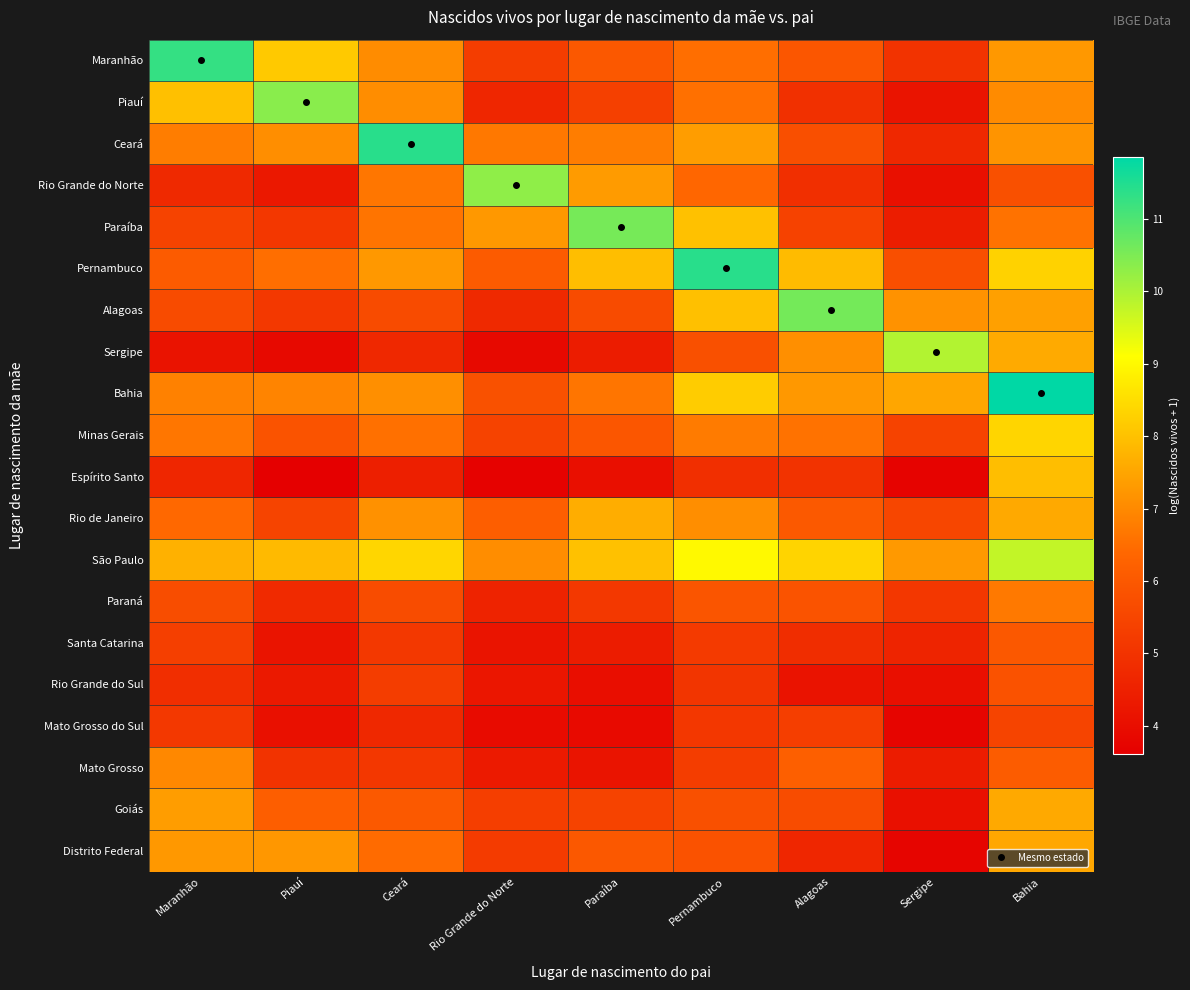

Reading right to left, extract all data points from this chart.

Maranhão: Bahia=7.3	Sergipe=5.0	Alagoas=6.0	Pernambuco=6.5	Paraíba=6.0	Rio Grande do Norte=5.3	Ceará=7.0	Piauí=8.1	Maranhão=11.3
Piauí: Bahia=7.0	Sergipe=4.2	Alagoas=4.9	Pernambuco=6.5	Paraíba=5.4	Rio Grande do Norte=4.7	Ceará=7.1	Piauí=10.4	Maranhão=8.0
Ceará: Bahia=7.2	Sergipe=4.7	Alagoas=5.8	Pernambuco=7.4	Paraíba=6.8	Rio Grande do Norte=6.7	Ceará=11.4	Piauí=7.1	Maranhão=6.8
Rio Grande do Norte: Bahia=5.8	Sergipe=4.1	Alagoas=4.9	Pernambuco=6.4	Paraíba=7.3	Rio Grande do Norte=10.3	Ceará=6.7	Piauí=4.3	Maranhão=4.7
Paraíba: Bahia=6.6	Sergipe=4.4	Alagoas=5.4	Pernambuco=8.0	Paraíba=10.6	Rio Grande do Norte=7.3	Ceará=6.6	Piauí=5.1	Maranhão=5.4
Pernambuco: Bahia=8.3	Sergipe=5.8	Alagoas=7.9	Pernambuco=11.4	Paraíba=8.0	Rio Grande do Norte=6.1	Ceará=7.3	Piauí=6.5	Maranhão=6.1
Alagoas: Bahia=7.4	Sergipe=7.2	Alagoas=10.6	Pernambuco=8.0	Paraíba=5.7	Rio Grande do Norte=4.7	Ceará=5.6	Piauí=5.1	Maranhão=5.6
Sergipe: Bahia=7.6	Sergipe=9.9	Alagoas=7.1	Pernambuco=5.8	Paraíba=4.4	Rio Grande do Norte=3.9	Ceará=4.7	Piauí=3.9	Maranhão=4.1
Bahia: Bahia=11.9	Sergipe=7.5	Alagoas=7.3	Pernambuco=8.2	Paraíba=6.6	Rio Grande do Norte=5.8	Ceará=7.1	Piauí=6.9	Maranhão=6.9
Minas Gerais: Bahia=8.4	Sergipe=5.4	Alagoas=6.6	Pernambuco=6.7	Paraíba=6.0	Rio Grande do Norte=5.4	Ceará=6.5	Piauí=5.9	Maranhão=6.7
Espírito Santo: Bahia=7.9	Sergipe=3.7	Alagoas=5.0	Pernambuco=4.9	Paraíba=4.0	Rio Grande do Norte=3.7	Ceará=4.5	Piauí=3.6	Maranhão=4.7
Rio de Janeiro: Bahia=7.6	Sergipe=5.5	Alagoas=6.0	Pernambuco=7.1	Paraíba=7.6	Rio Grande do Norte=6.2	Ceará=7.1	Piauí=5.5	Maranhão=6.4
São Paulo: Bahia=9.8	Sergipe=7.3	Alagoas=8.3	Pernambuco=9.0	Paraíba=8.0	Rio Grande do Norte=7.1	Ceará=8.4	Piauí=7.9	Maranhão=7.7
Paraná: Bahia=6.7	Sergipe=5.1	Alagoas=5.9	Pernambuco=5.9	Paraíba=5.2	Rio Grande do Norte=4.6	Ceará=5.7	Piauí=4.8	Maranhão=5.7
Santa Catarina: Bahia=6.0	Sergipe=4.6	Alagoas=4.8	Pernambuco=5.2	Paraíba=4.4	Rio Grande do Norte=4.2	Ceará=5.1	Piauí=4.2	Maranhão=5.3
Rio Grande do Sul: Bahia=5.8	Sergipe=4.0	Alagoas=4.1	Pernambuco=5.1	Paraíba=4.0	Rio Grande do Norte=4.2	Ceará=5.3	Piauí=4.3	Maranhão=4.9
Mato Grosso do Sul: Bahia=5.5	Sergipe=3.8	Alagoas=5.3	Pernambuco=5.1	Paraíba=3.9	Rio Grande do Norte=3.9	Ceará=4.7	Piauí=4.1	Maranhão=5.1
Mato Grosso: Bahia=6.1	Sergipe=4.4	Alagoas=6.2	Pernambuco=5.3	Paraíba=4.2	Rio Grande do Norte=4.3	Ceará=5.1	Piauí=5.0	Maranhão=7.0
Goiás: Bahia=7.6	Sergipe=4.1	Alagoas=5.7	Pernambuco=5.8	Paraíba=5.4	Rio Grande do Norte=5.3	Ceará=6.0	Piauí=6.2	Maranhão=7.4
Distrito Federal: Bahia=7.5	Sergipe=3.8	Alagoas=4.7	Pernambuco=5.8	Paraíba=6.0	Rio Grande do Norte=5.2	Ceará=6.5	Piauí=7.2	Maranhão=7.3